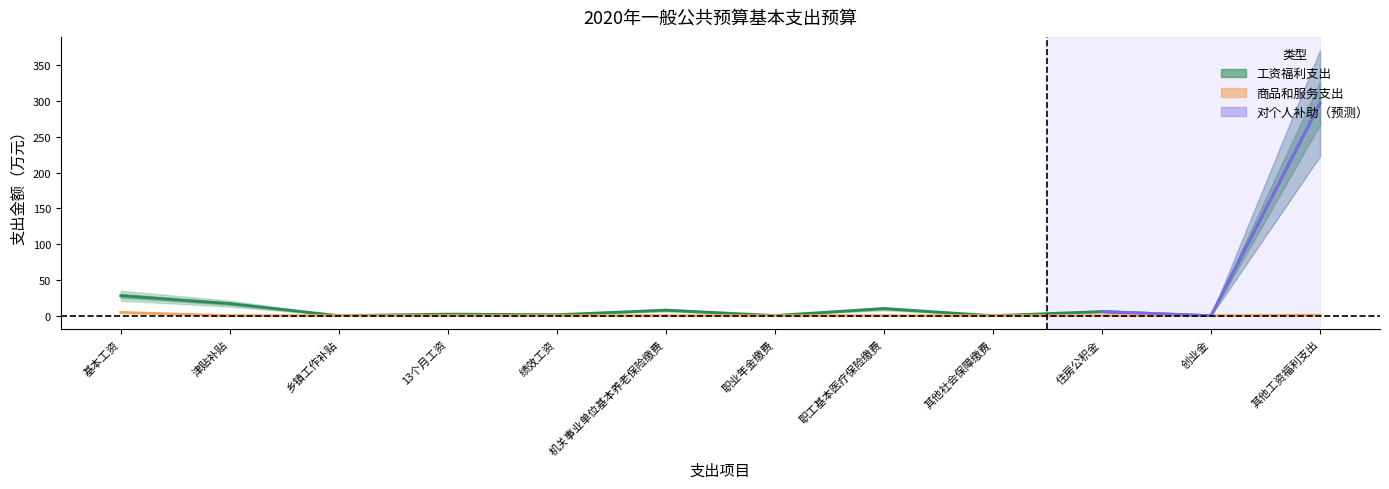

Reading left to right, what are all the values shown in this chart?

基本工资=27.9	津贴补贴=16.8	乡镇工作补贴=0.0	13个月工资=2.2	绩效工资=1.3	机关事业单位基本养老保险缴费=7.7	职业年金缴费=0.2	职工基本医疗保险缴费=9.9	其他社会保障缴费=0.0	住房公积金=5.8	创业金=0.0	其他工资福利支出=297.0